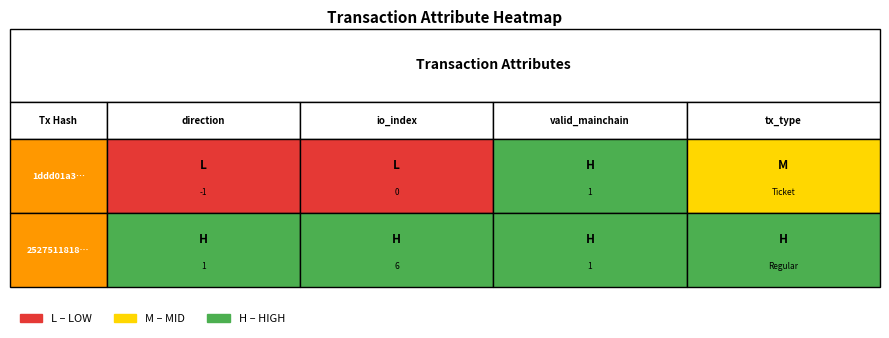

Which series has the largest total across all categories?

2527511818...